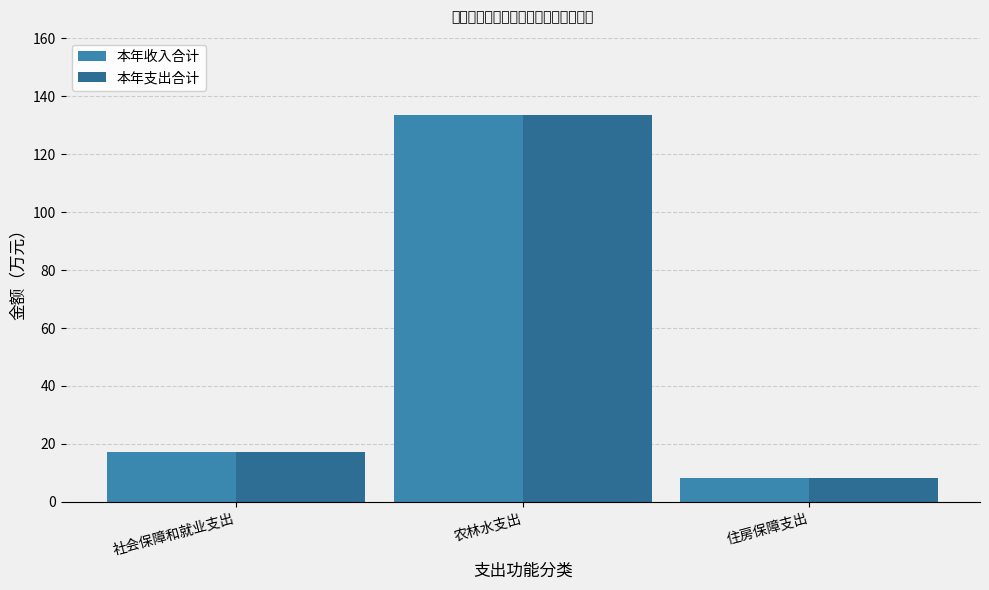

Which category has the highest value in the 本年支出合计 series?

农林水支出